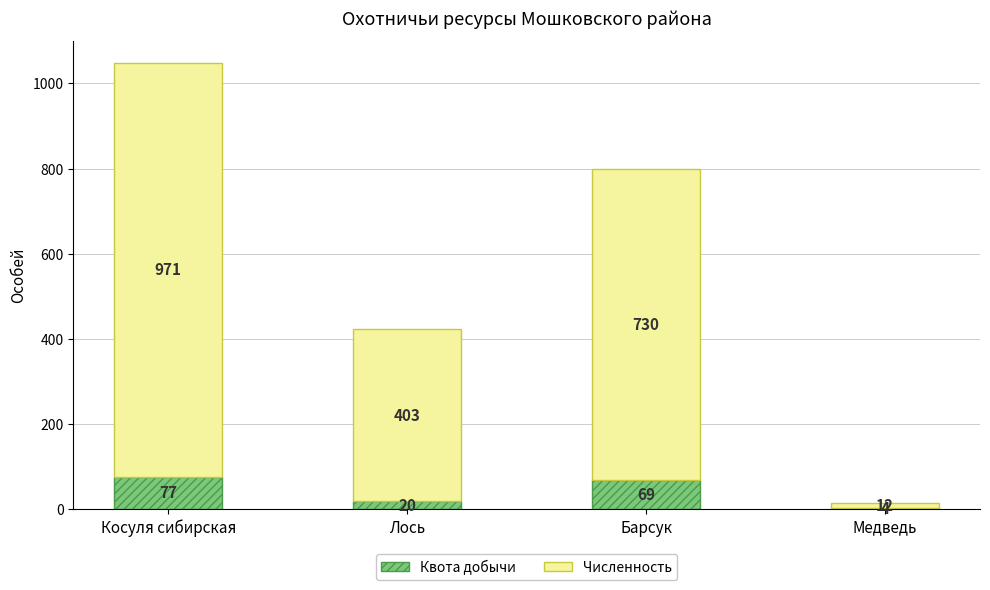

At which category is the sum across all series the highest?

Косуля сибирская